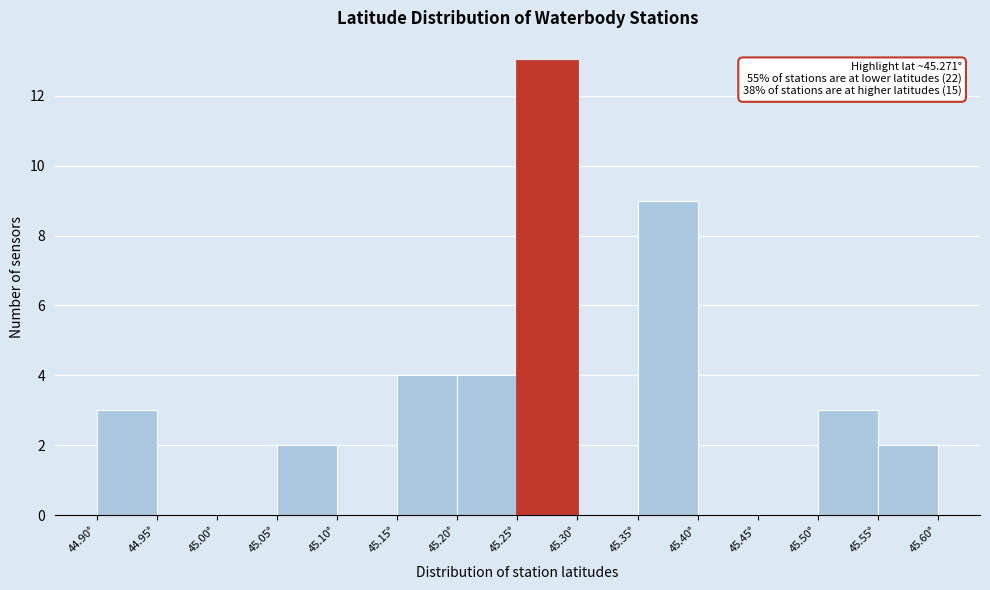

Over which range of the x-axis is the bar tallest?

45.25 to 45.30